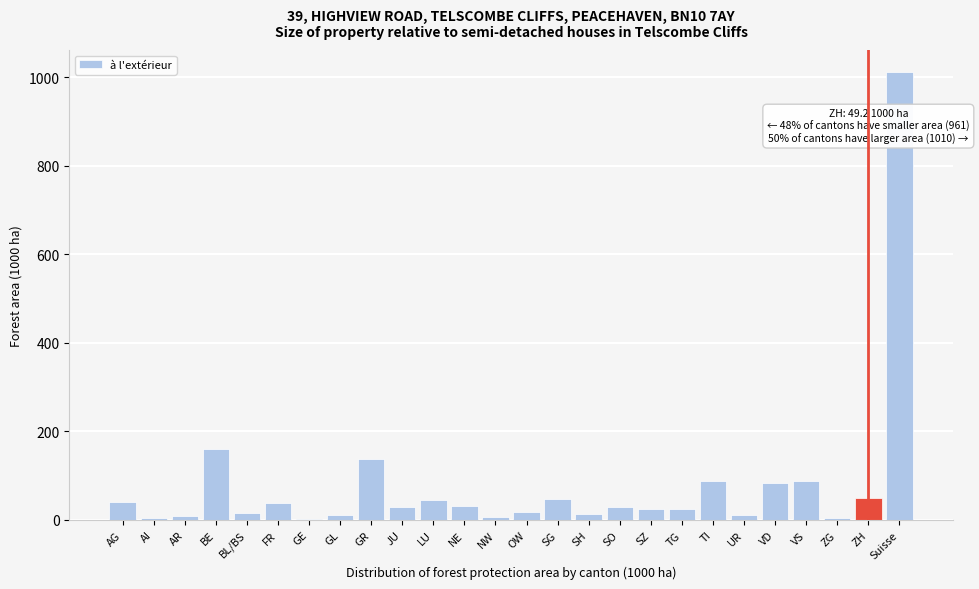

What is the sum of all values?

2021.4